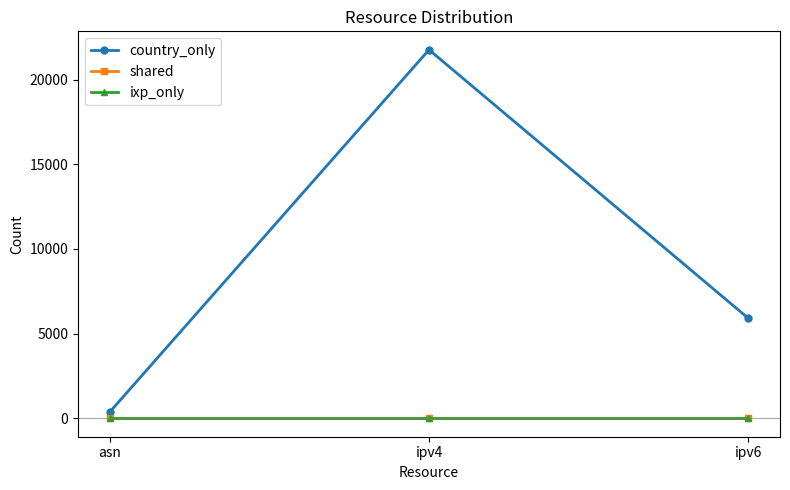

Reading left to right, list all the values displayed in this chart.

country_only: 382	21759	5915
shared: 0	0	0
ixp_only: 0	0	0